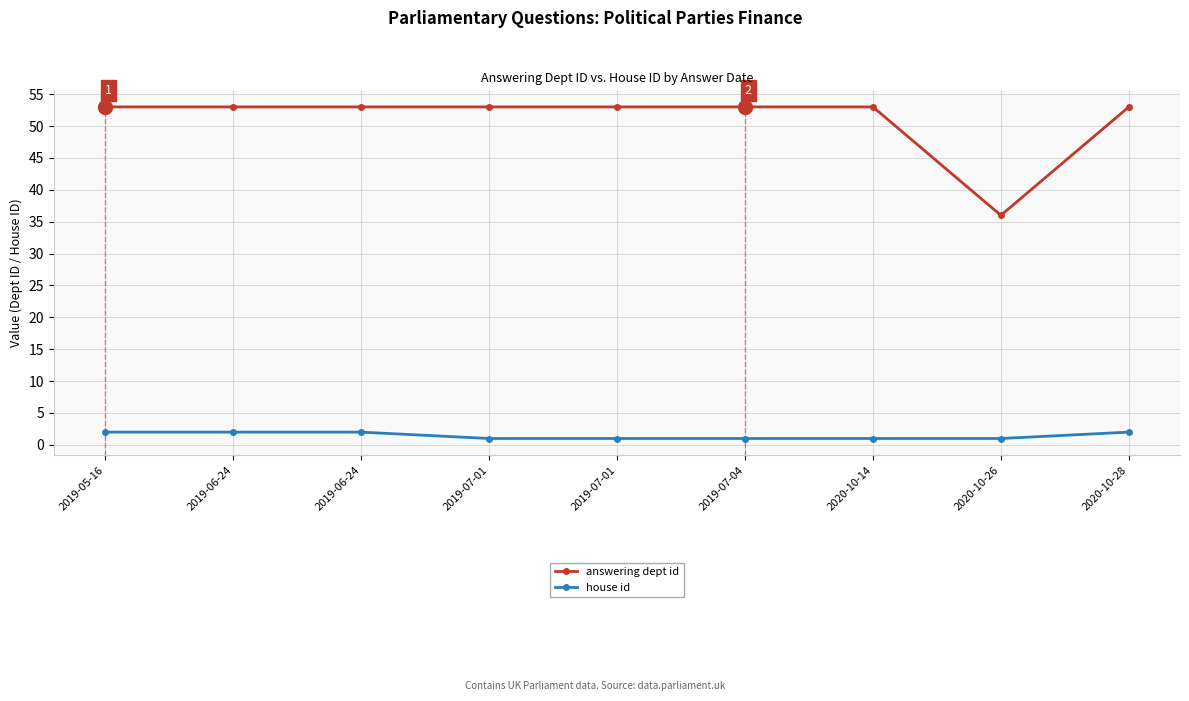

What is the lowest value of the answering dept id series?

36